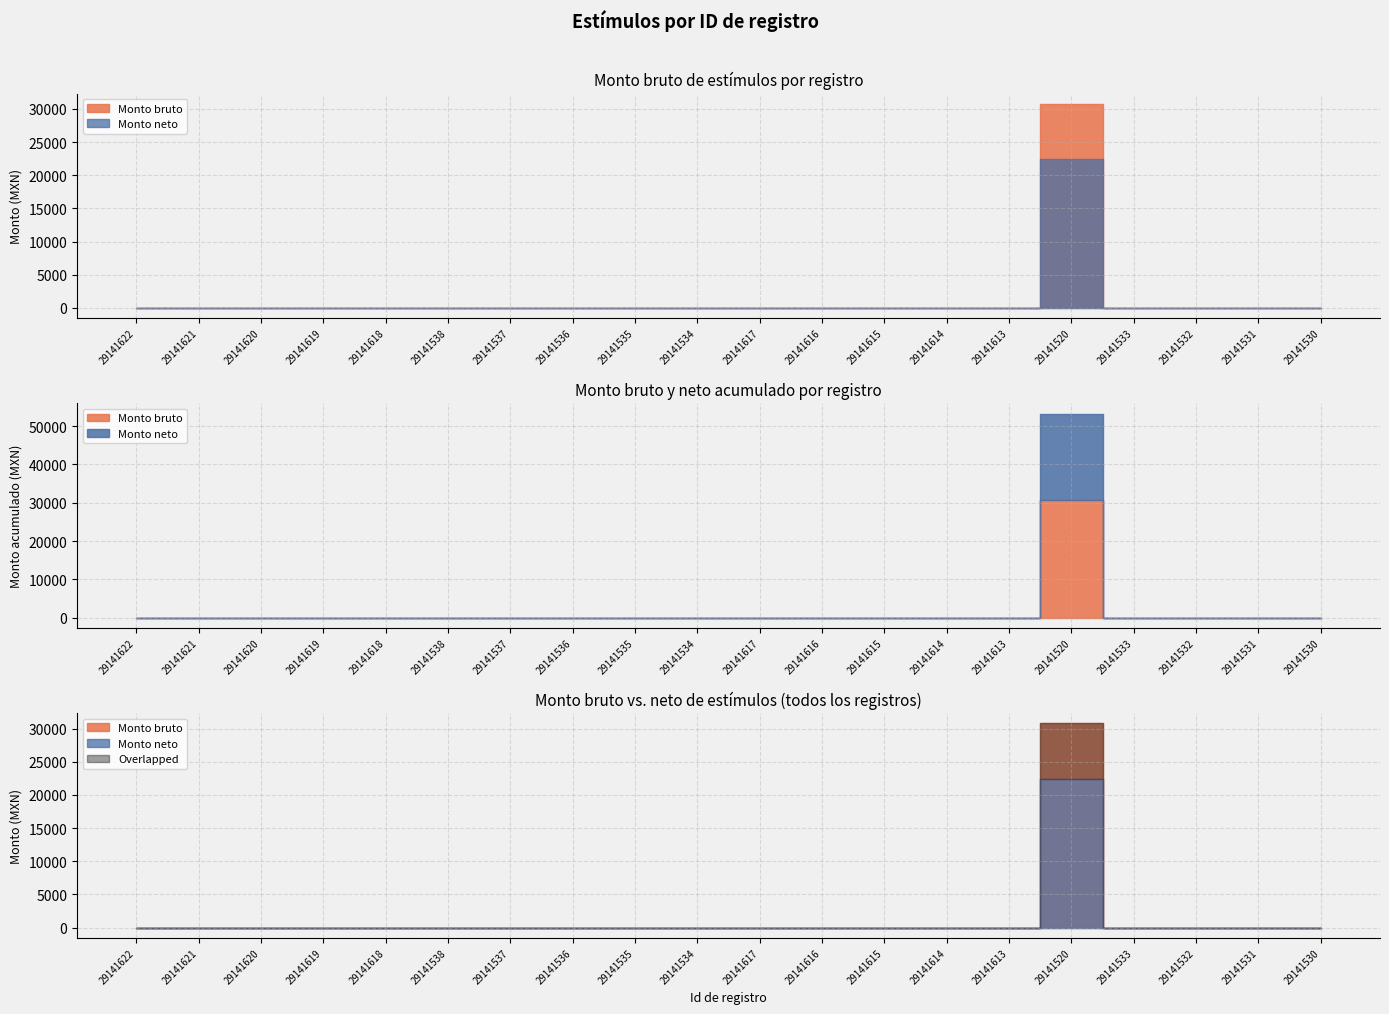

Reading left to right, extract all data points from this chart.

Monto bruto: 29141622=0.0	29141621=0.0	29141620=0.0	29141619=0.0	29141618=0.0	29141538=0.0	29141537=0.0	29141536=0.0	29141535=0.0	29141534=0.0	29141617=0.0	29141616=0.0	29141615=0.0	29141614=0.0	29141613=0.0	29141520=30772.6	29141533=0.0	29141532=0.0	29141531=0.0	29141530=0.0
Monto neto: 29141622=0.0	29141621=0.0	29141620=0.0	29141619=0.0	29141618=0.0	29141538=0.0	29141537=0.0	29141536=0.0	29141535=0.0	29141534=0.0	29141617=0.0	29141616=0.0	29141615=0.0	29141614=0.0	29141613=0.0	29141520=22468.8	29141533=0.0	29141532=0.0	29141531=0.0	29141530=0.0